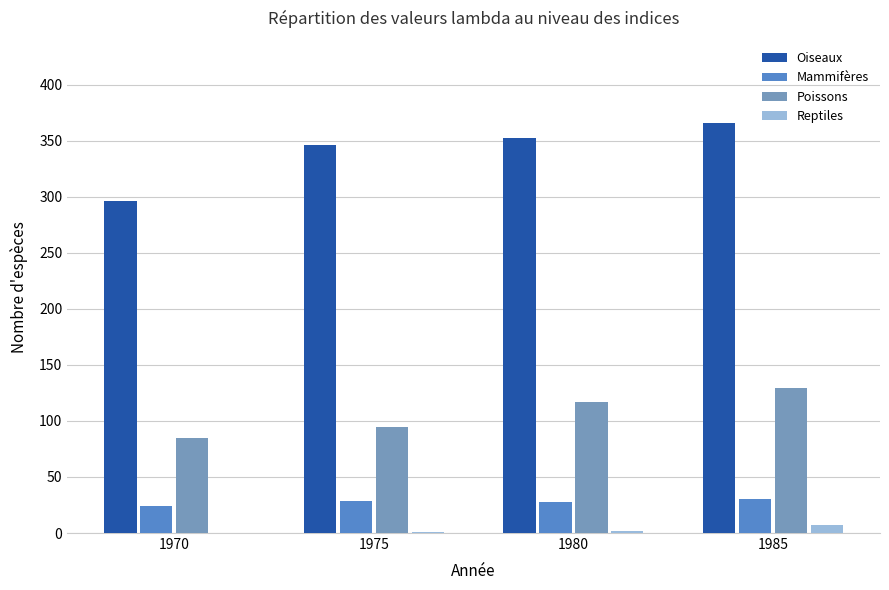

What is the maximum value shown in the chart?

366